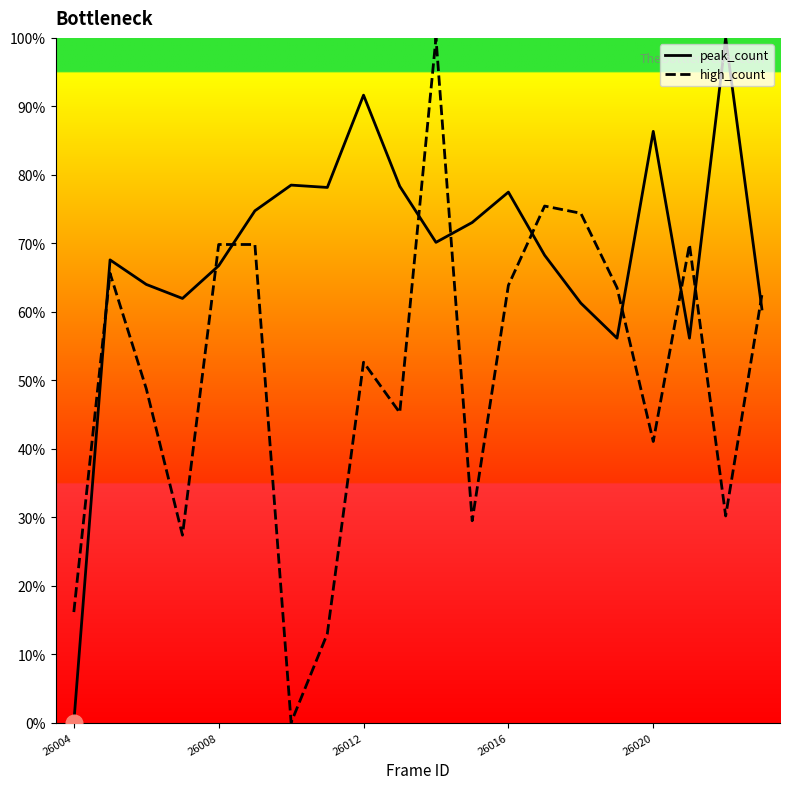

Rank the series by their average value, from highest to lowest.

peak_count, high_count